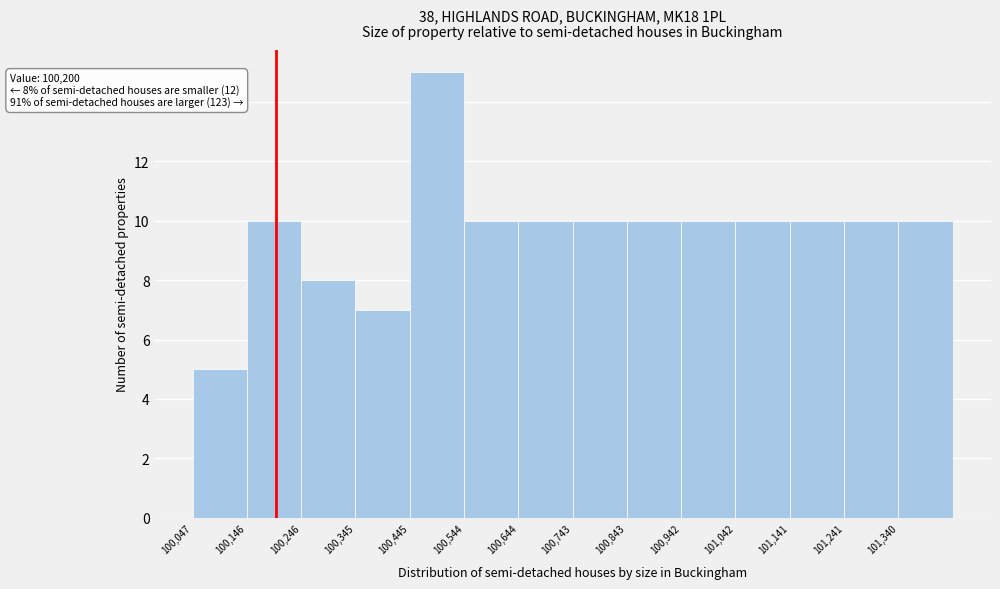

Over which range of the x-axis is the bar tallest?

100450 to 100540